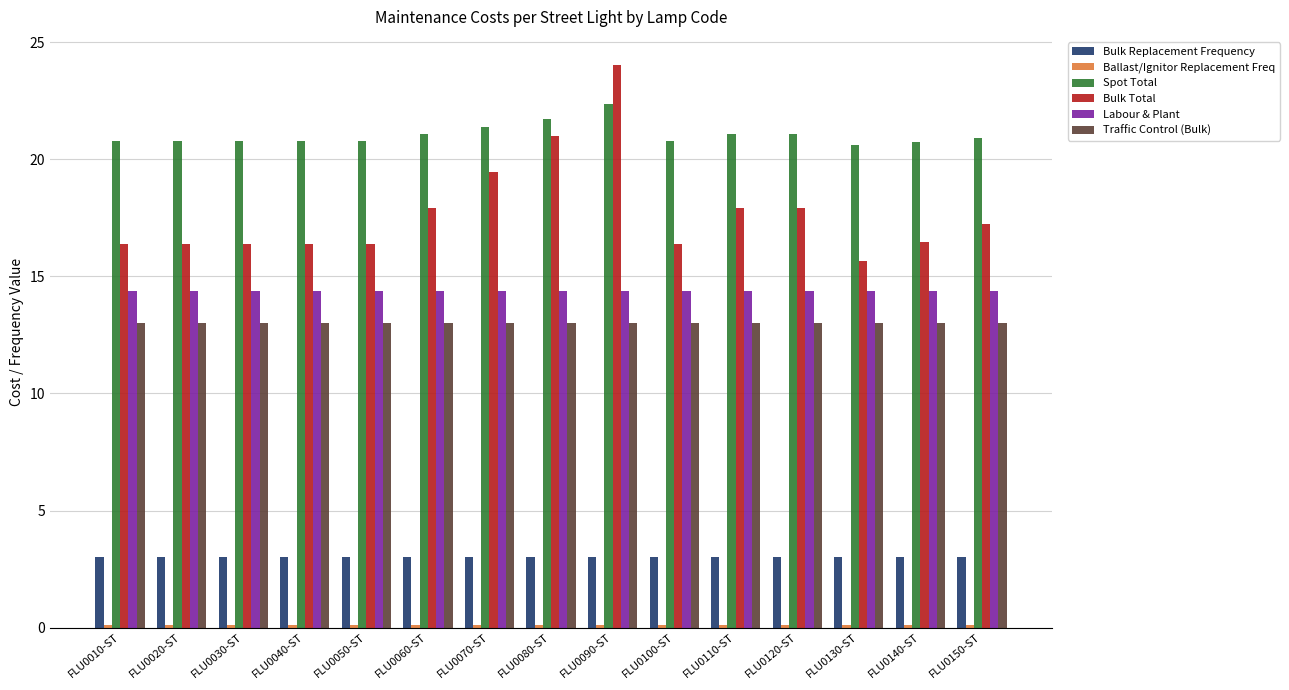

Is it true that Labour & Plant equals 3.6 at FLU0060-ST?

False